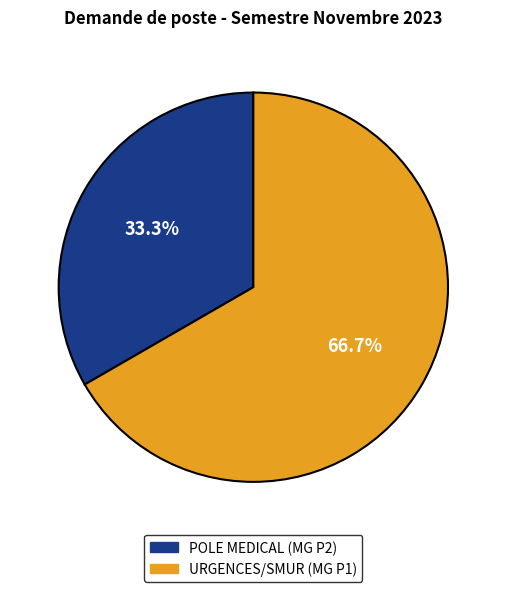

Is there any slice that represents more than half of the pie?

Yes